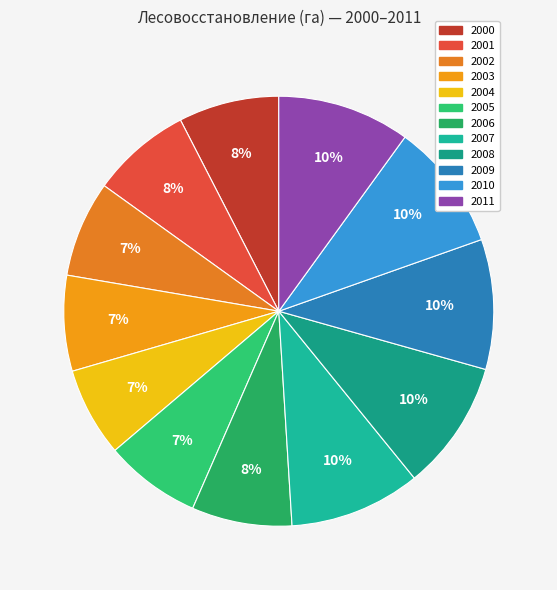

To the nearest percent, what is the difference between the largest and smallest slice percentages?

3%